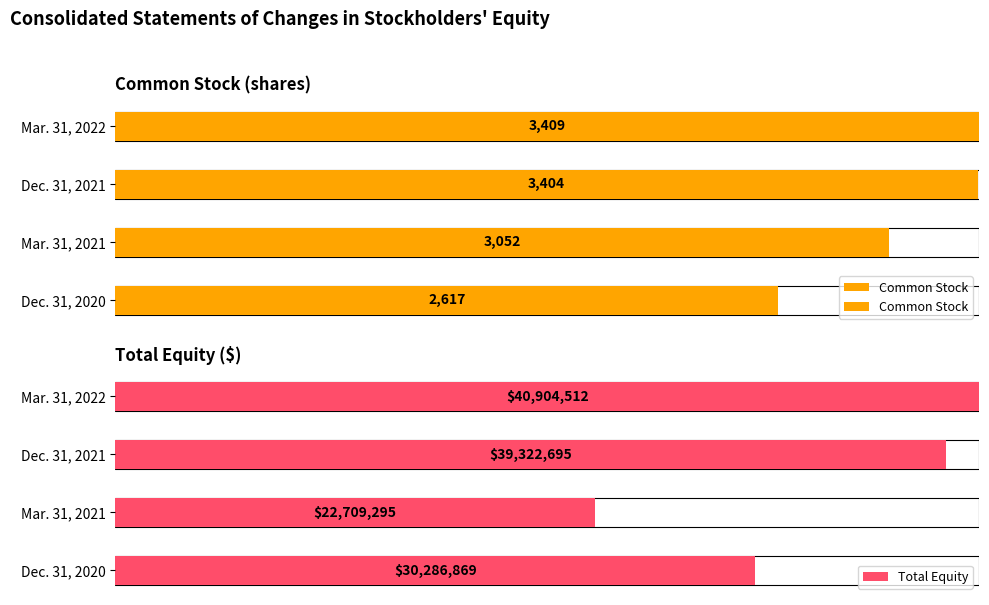

How many bars are there in total?

8